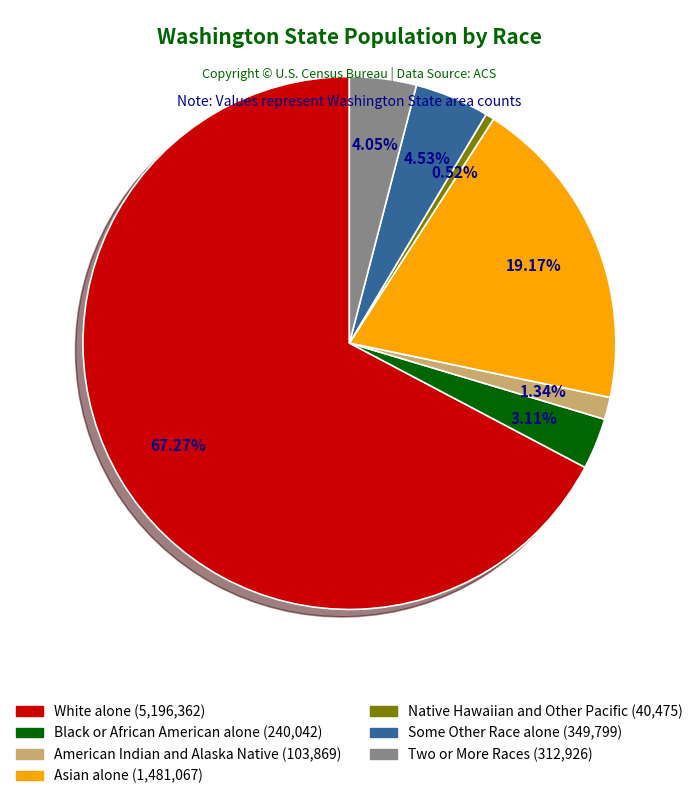

Which has a higher value, Two or More Races or White alone?

White alone